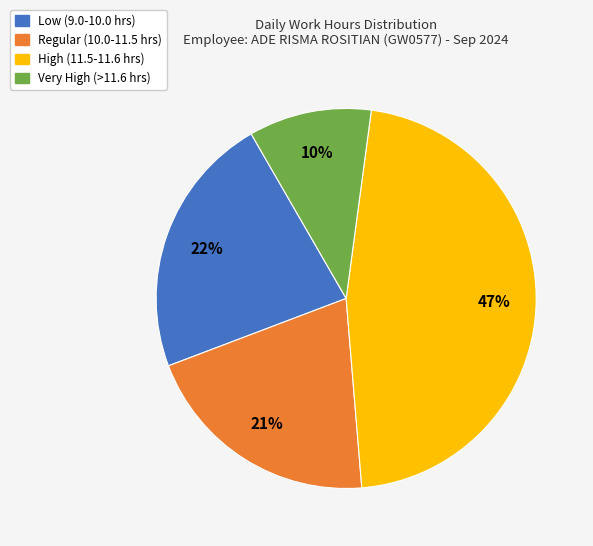

To the nearest percent, what percentage of the pie is Low (9.0-10.0 hrs)?

22%